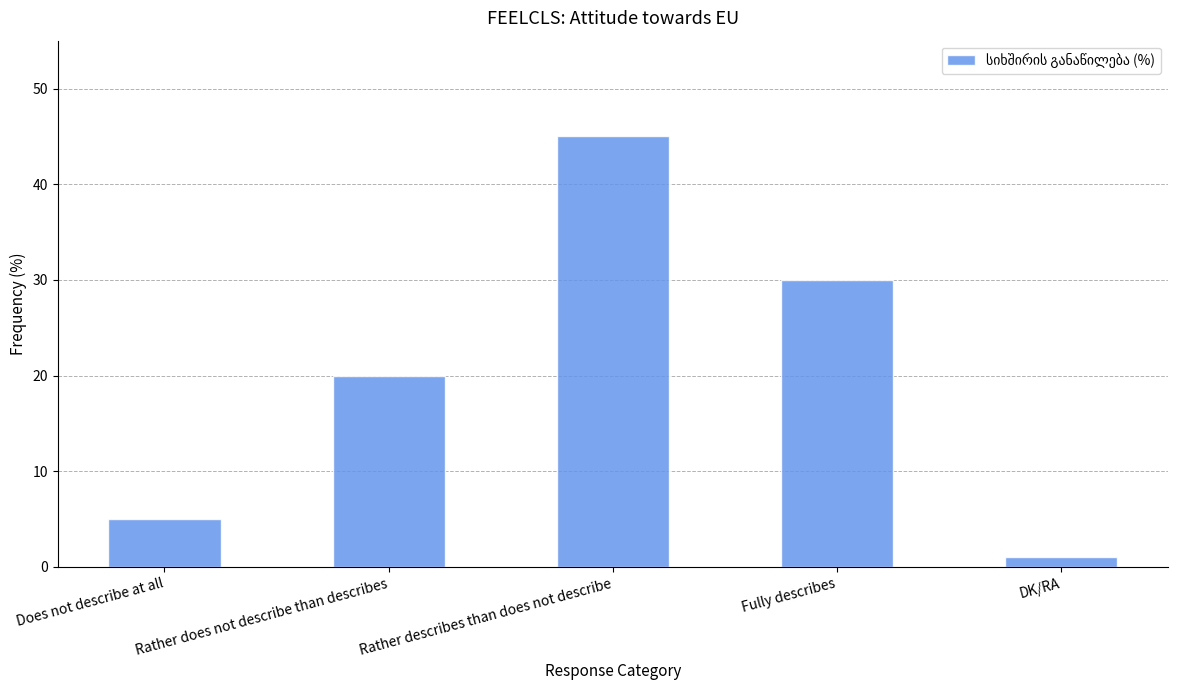

What position from the left is Fully describes?

4